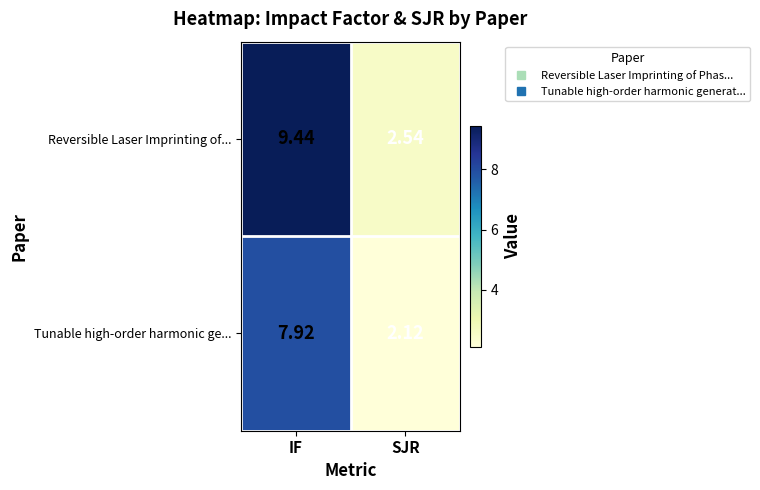

What is the total value across all series at SJR?

4.7